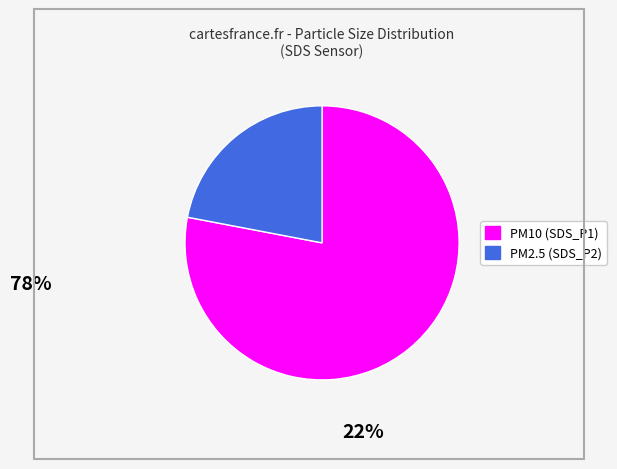

Is there any slice that represents more than half of the pie?

Yes